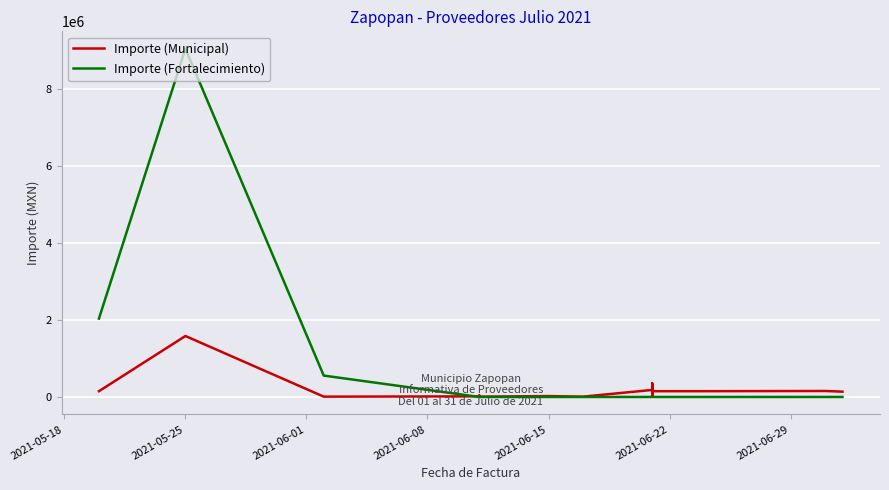

What are all the series names shown in the legend?

Importe (Municipal), Importe (Fortalecimiento)